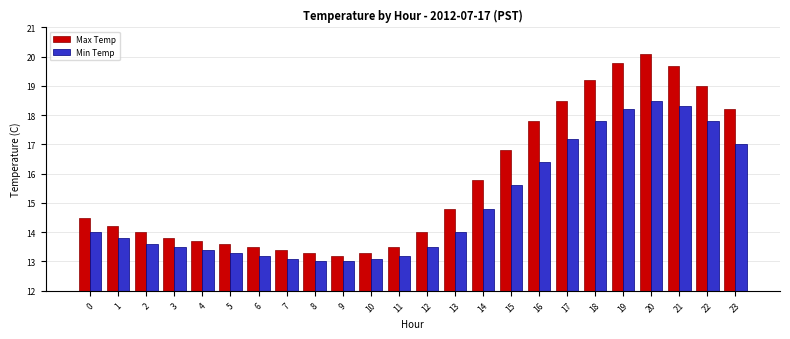

What is the sum of all Max Temp values?

377.7